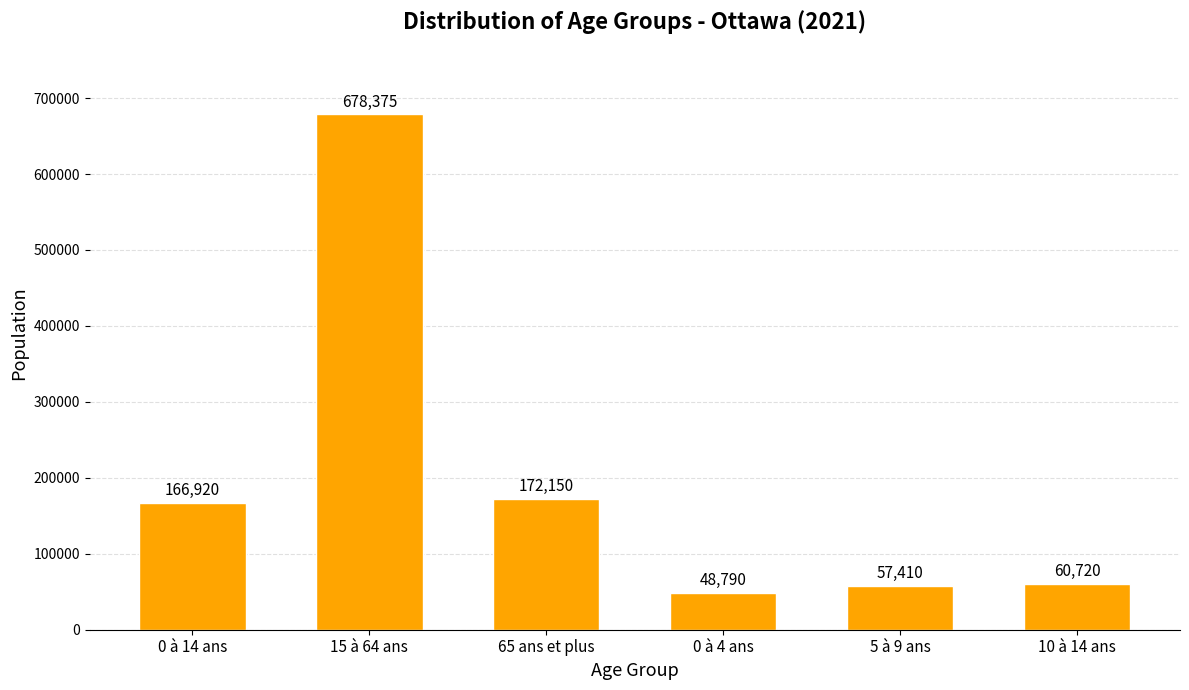

The chart shows a value of 85272 at 10 à 14 ans. True or false?

False